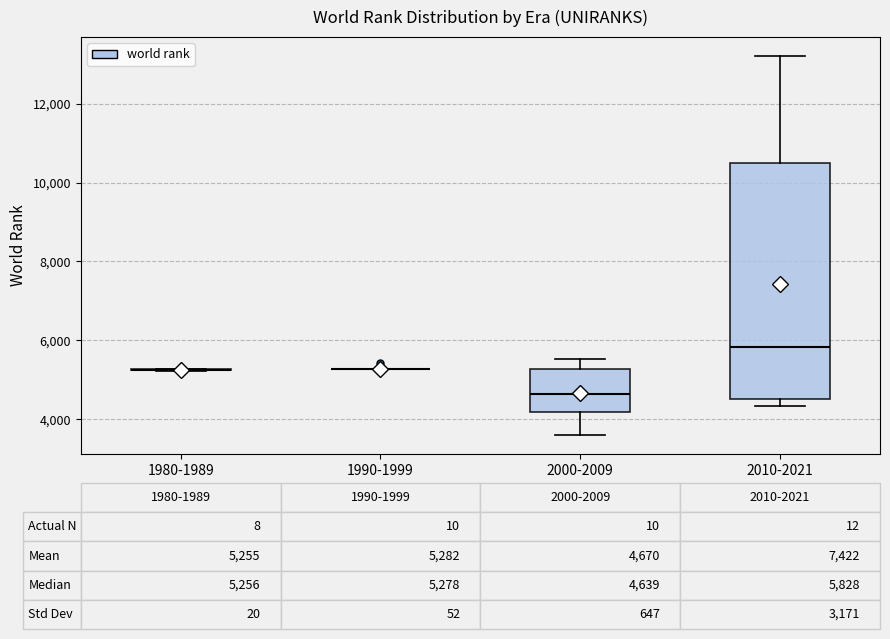

Comparing the boxes themselves (not the whiskers), which one is the tallest?

2010-2021